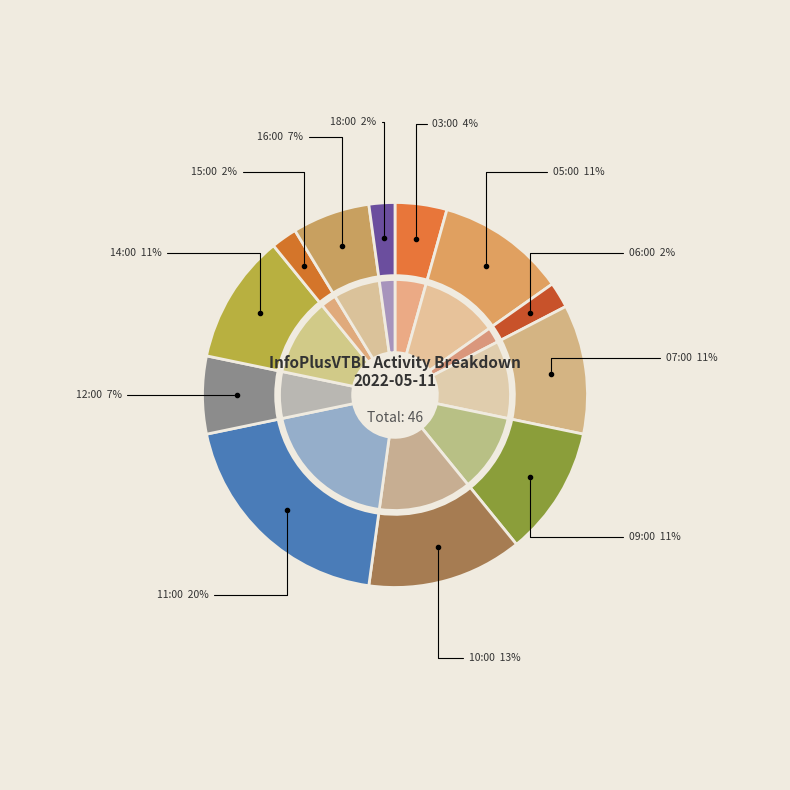

To the nearest percent, what is the combined percentage of 16:00 and 05:00?

17%